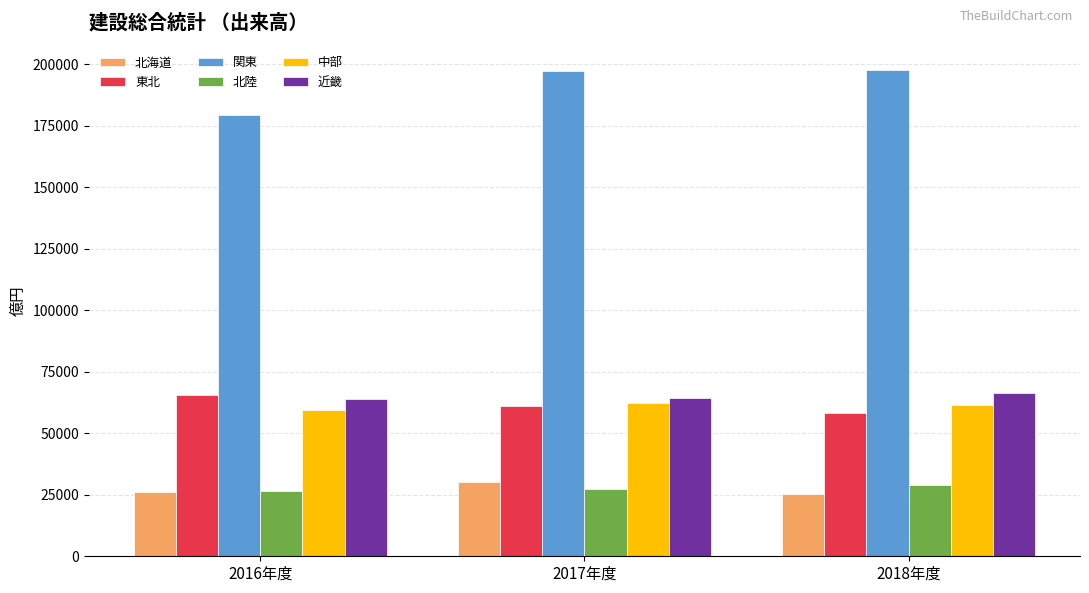

What is the value of the 東北 bar at the 2nd from the left?

60927.4